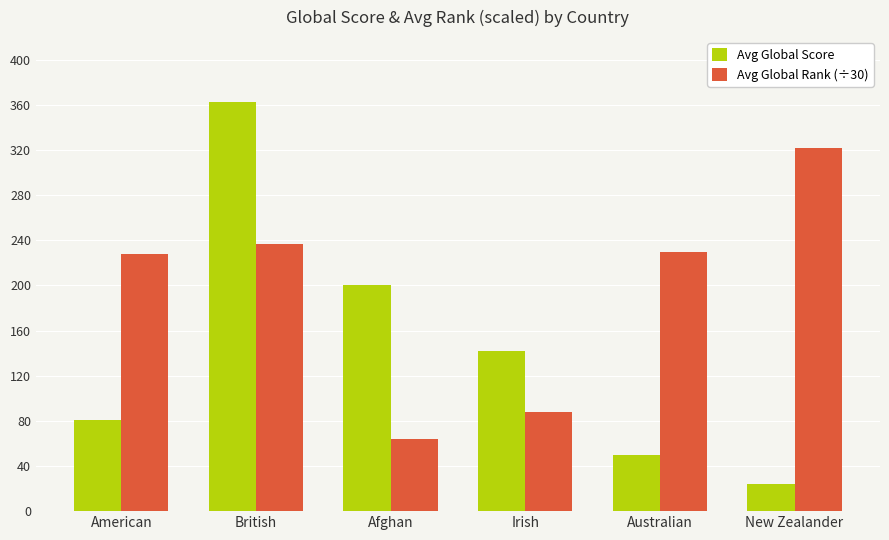

How many data points in Avg Global Rank (÷30) are less than 229?

3